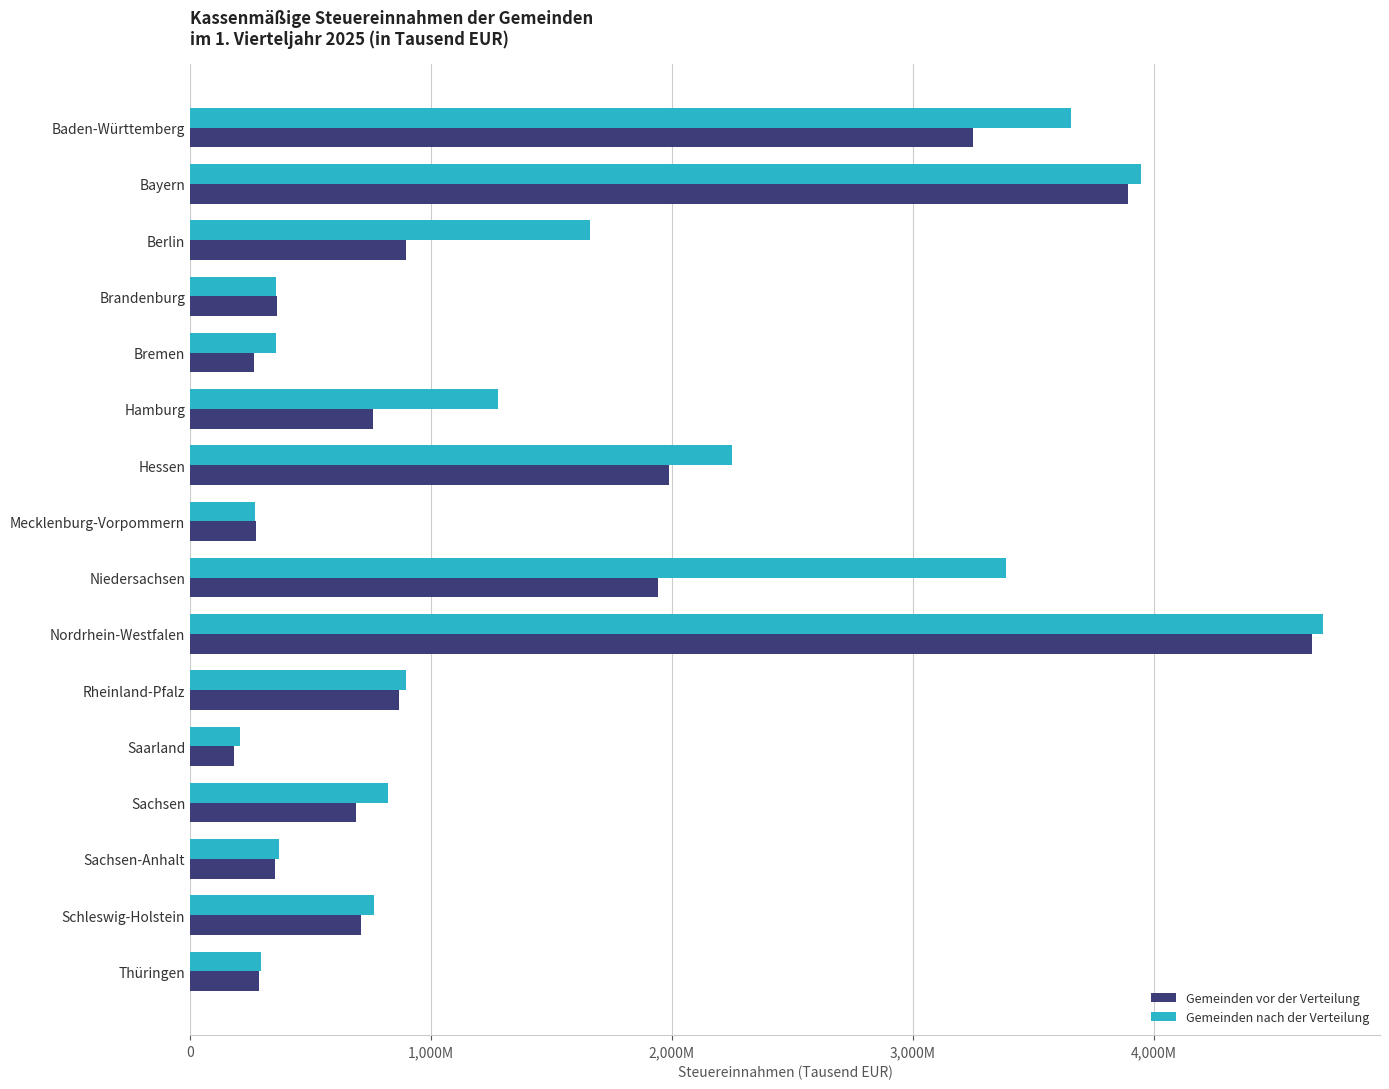

What are all the series names shown in the legend?

Gemeinden vor der Verteilung, Gemeinden nach der Verteilung